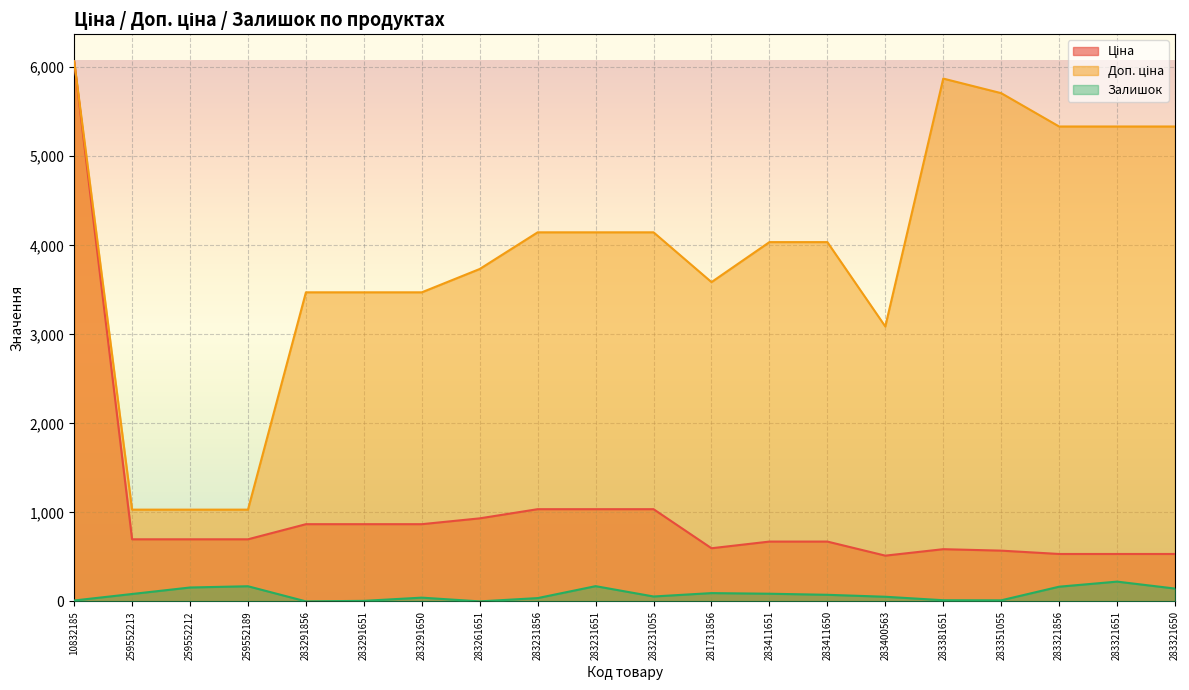

Does the chart display data point markers on the line(s)?

No